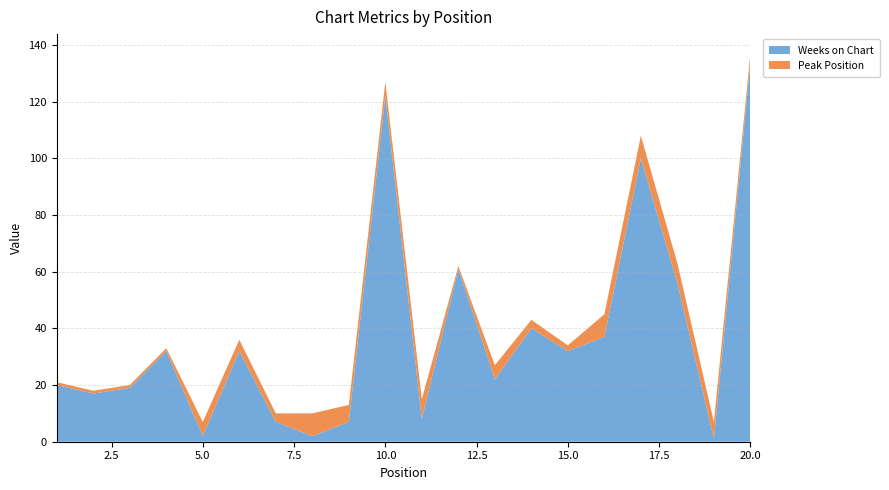

Reading right to left, transcribe all the data shown in this chart.

Weeks on Chart: 20=134	19=1	18=56	17=100	16=37	15=32	14=40	13=22	12=61	11=8	10=122	9=7	8=2	7=7	6=32	5=2	4=32	3=19	2=17	1=20
Peak Position: 20=3	19=6	18=7	17=8	16=8	15=2	14=3	13=5	12=1	11=7	10=5	9=6	8=8	7=3	6=4	5=5	4=1	3=1	2=1	1=1